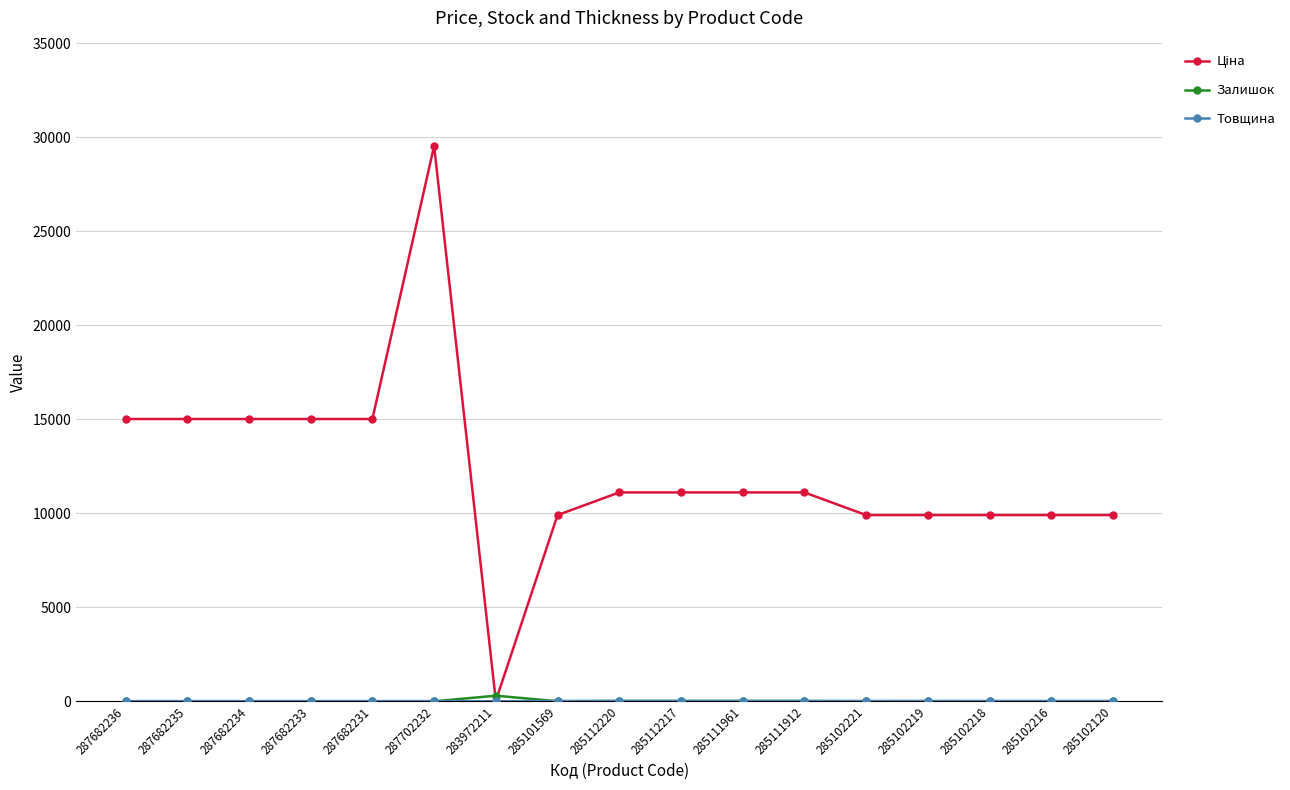

What is the label of the 3rd point from the right?

285102218